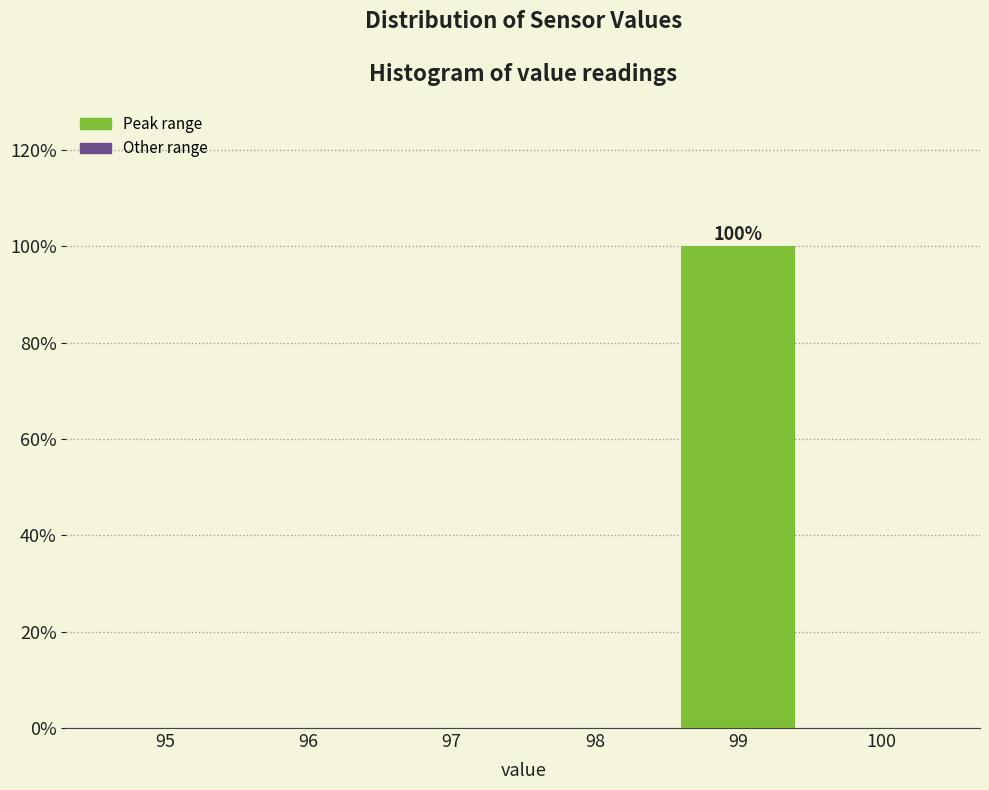

Reading left to right, extract all data points from this chart.

95=0	96=0	97=0	98=0	99=100	100=0